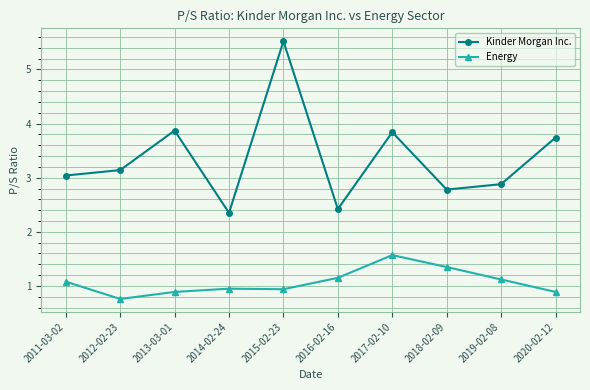

What is the minimum value shown in the chart?

0.8